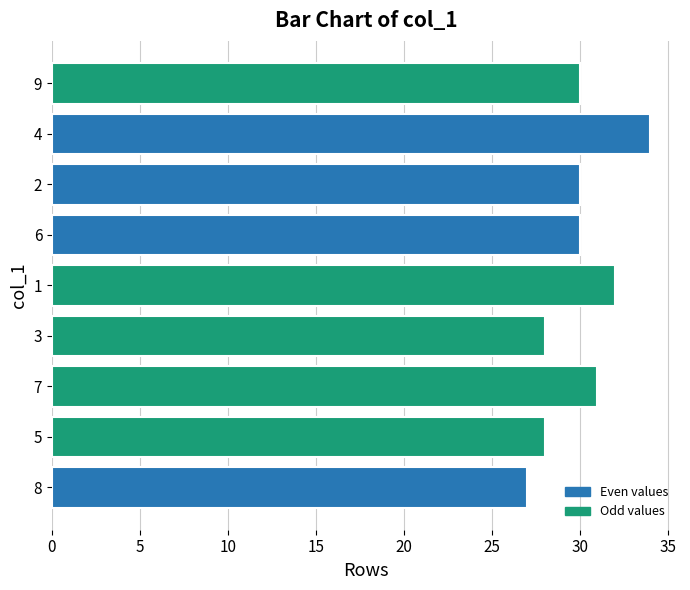

The value at 9 is 54. True or false?

False